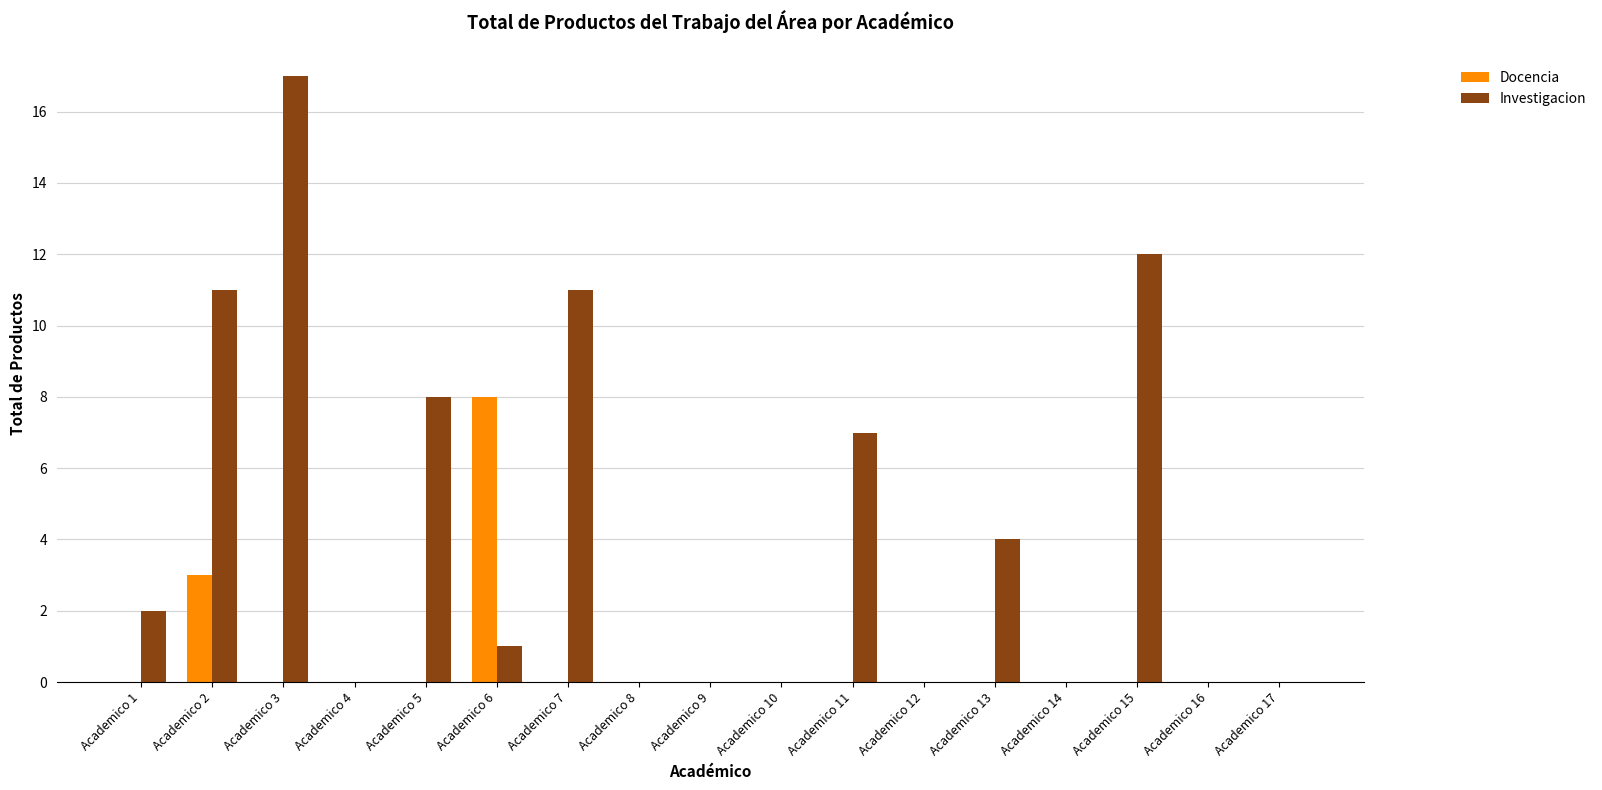

Which series changed the most between Academico 1 and Academico 13?

Investigacion